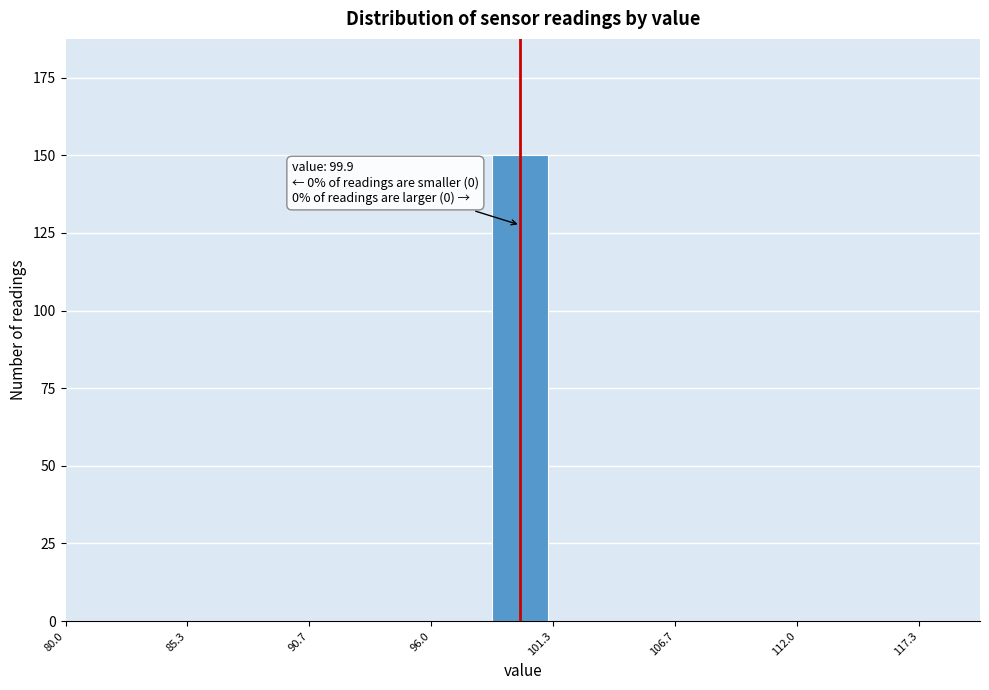

Read against the x-axis, roughly where is the centre of the tallest bar?

100